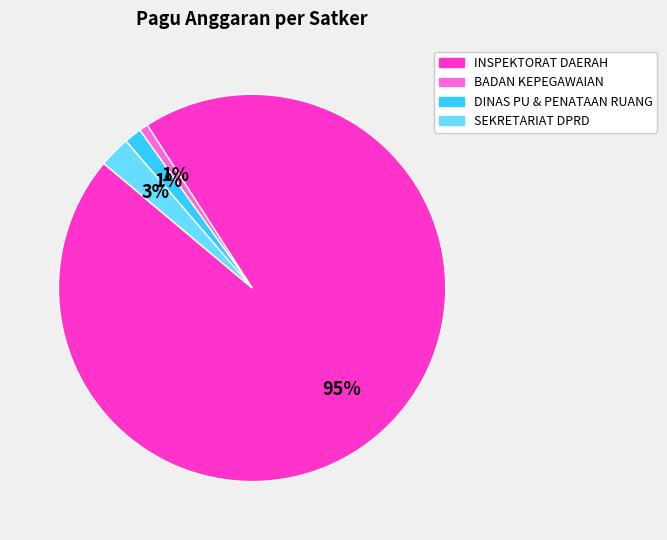

The BADAN KEPEGAWAIAN slice represents 11% of the pie. True or false?

False